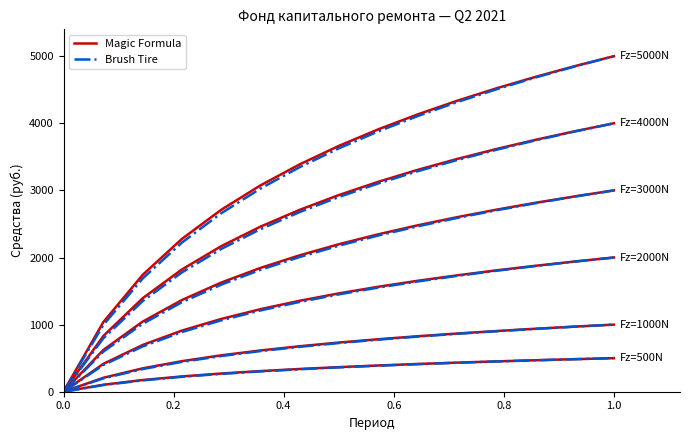

Which series has the largest range (max minus min)?

Brush Tire